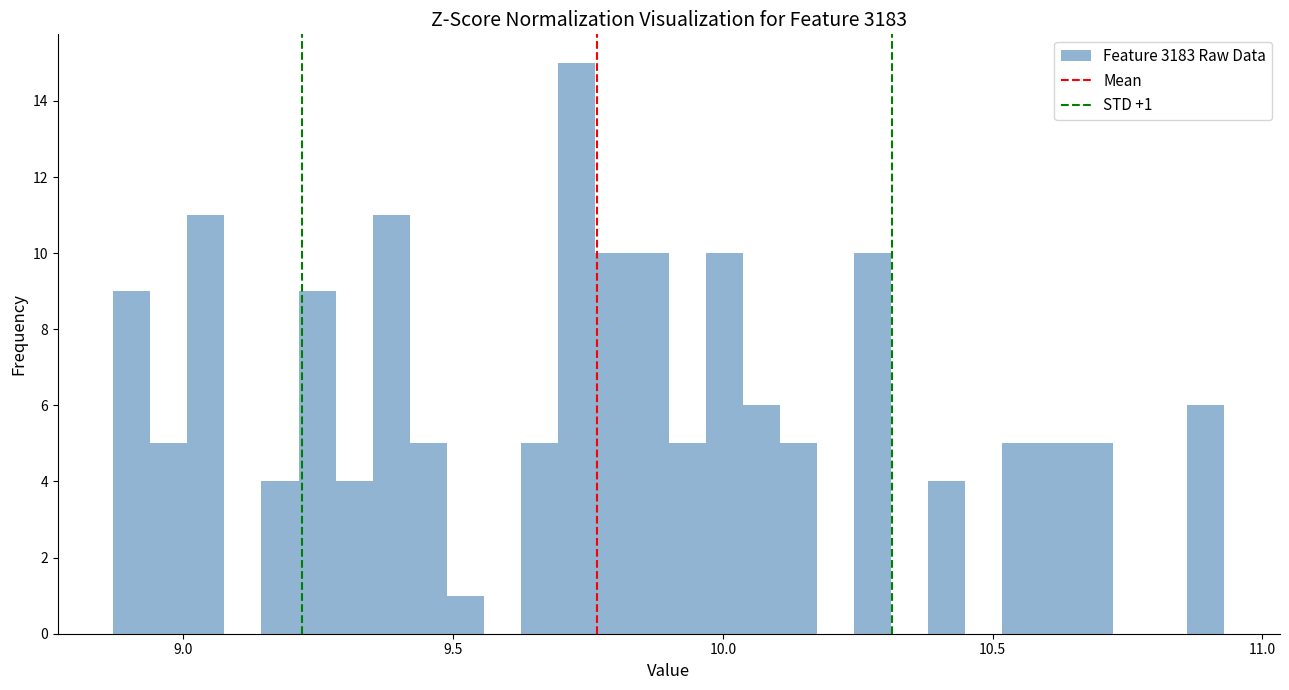

Read against the x-axis, roughly where is the centre of the tallest bar?

9.75